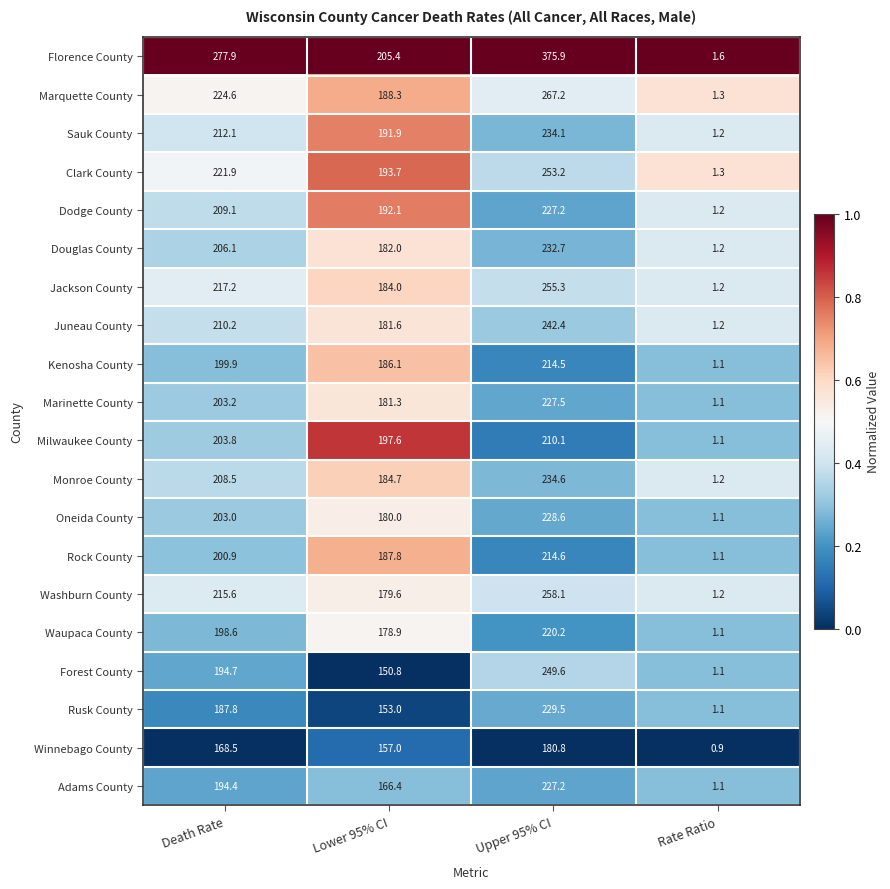

Rank the categories by Adams County value from lowest to highest.

Rate Ratio, Lower 95% CI, Death Rate, Upper 95% CI